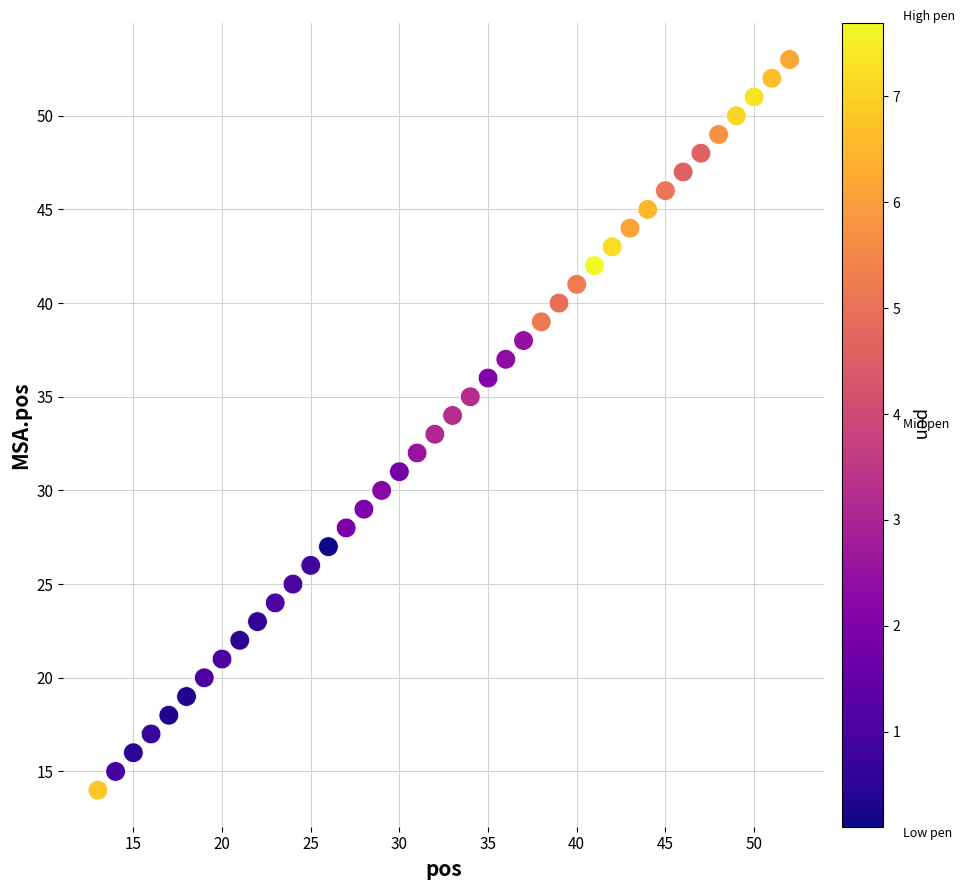

What is the range of X values (max minus min)?

39